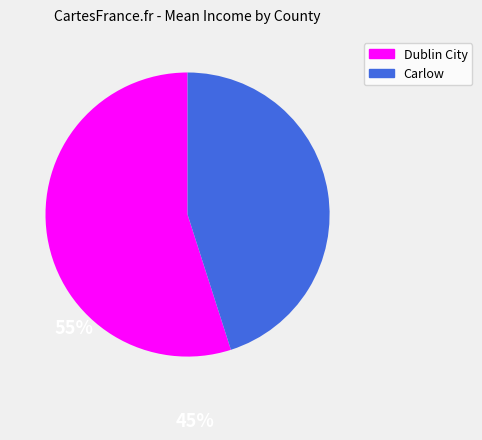

Approximately how many times larger is the value at Dublin City compared to Carlow?

1.2